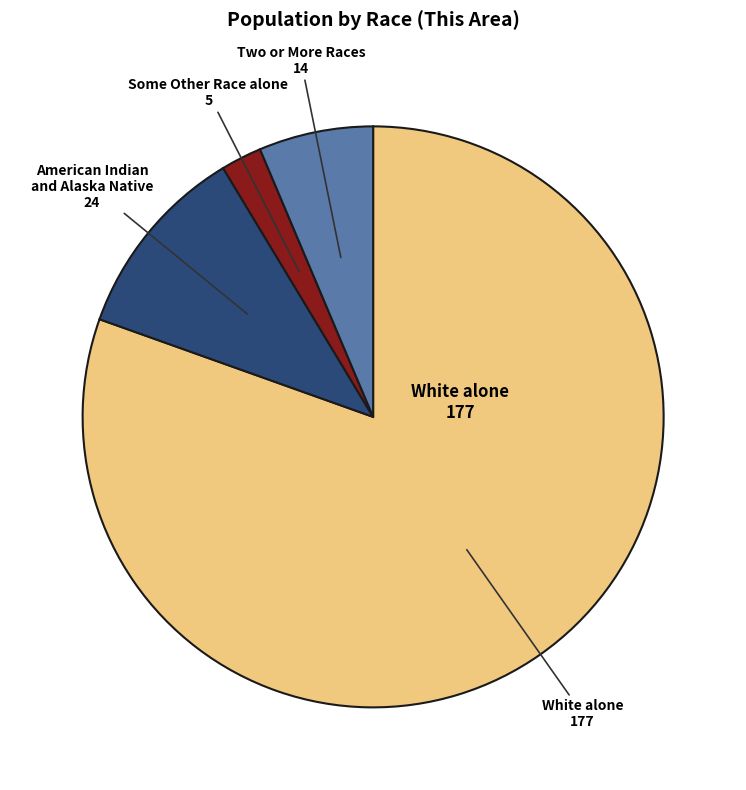

Does any single category account for the majority?

Yes